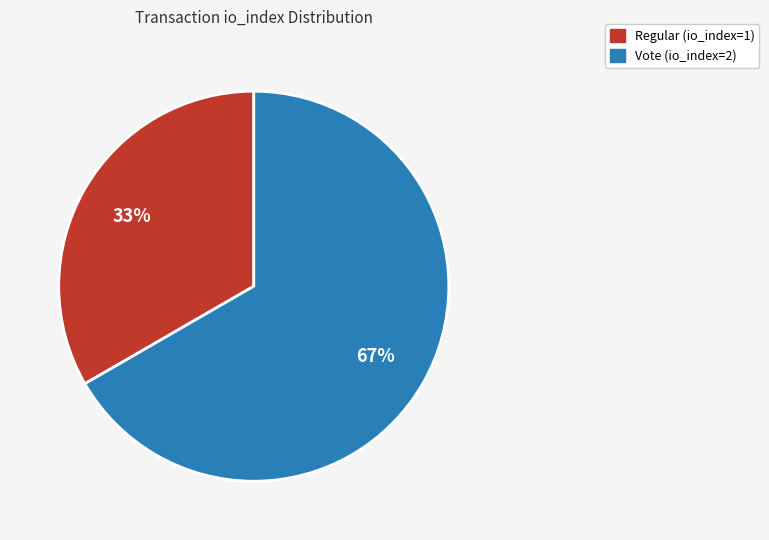

Is there any slice that represents more than half of the pie?

Yes